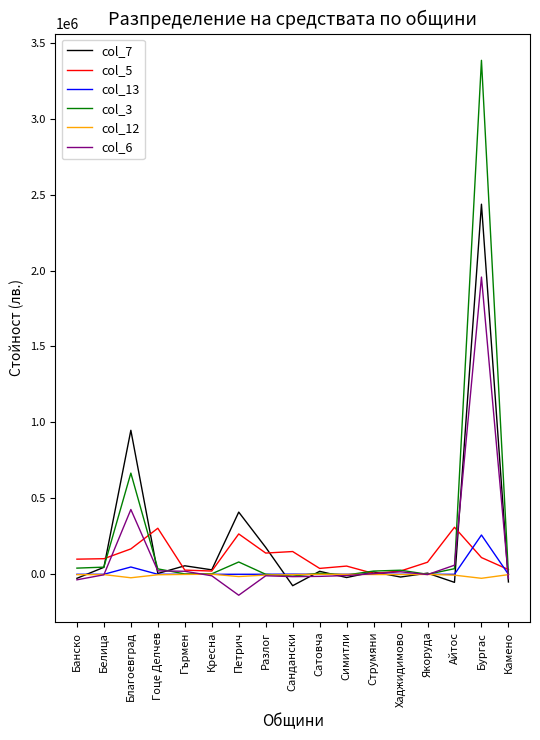

What is the minimum value shown in the chart?

-137787